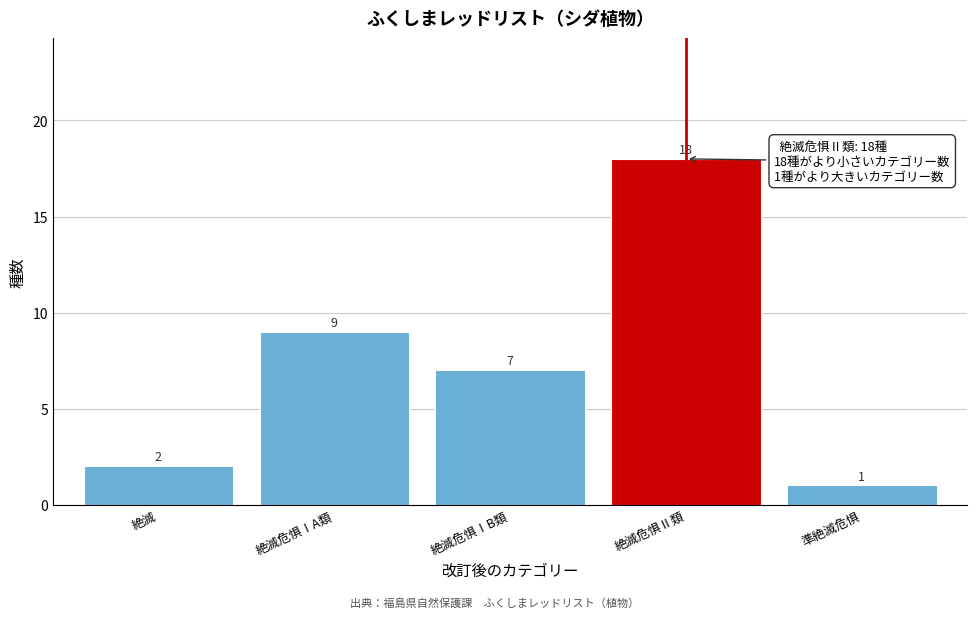

Reading left to right, what are all the values shown in this chart?

絶滅=2	絶滅危惧ⅠA類=9	絶滅危惧ⅠB類=7	絶滅危惧Ⅱ類=18	準絶滅危惧=1